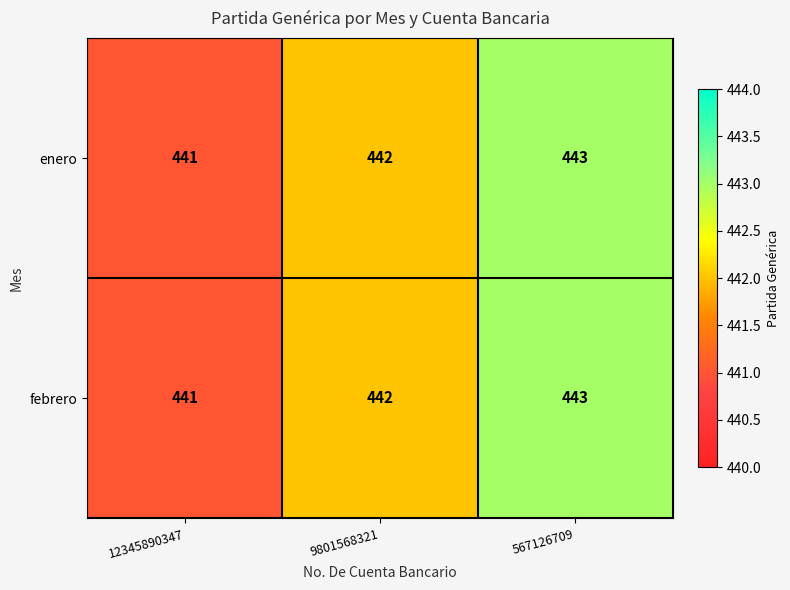

Reading left to right, extract all data points from this chart.

enero: 12345890347=441	9801568321=442	567126709=443
febrero: 12345890347=441	9801568321=442	567126709=443